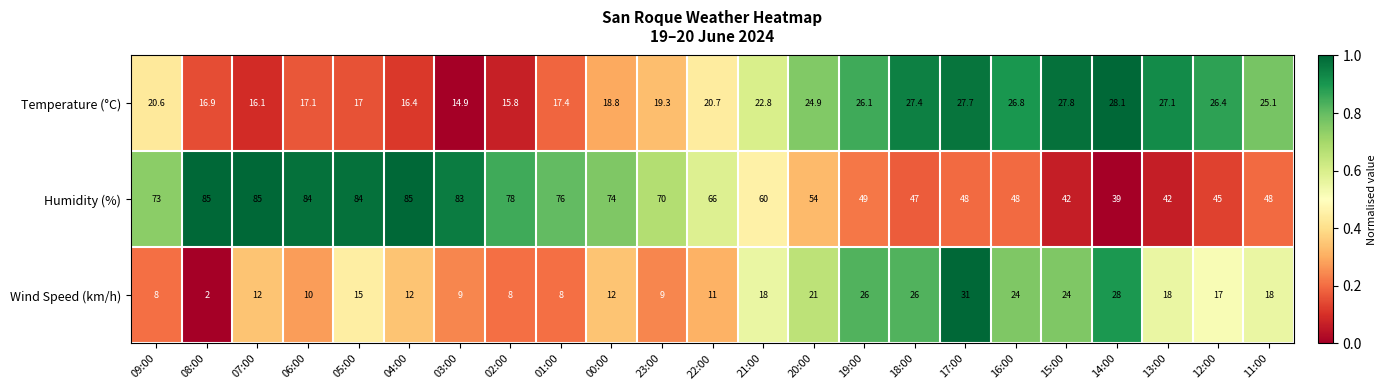

What is the greatest value displayed?

85.0